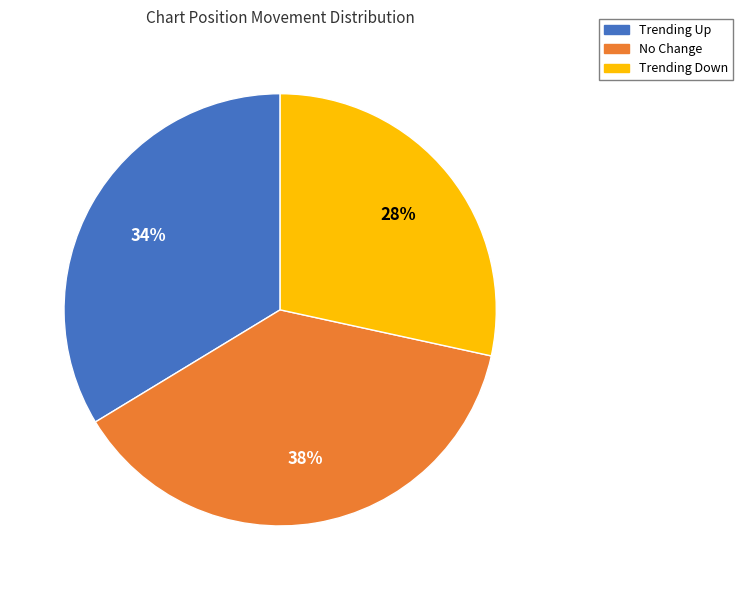

To the nearest percent, what is the average slice percentage?

33%